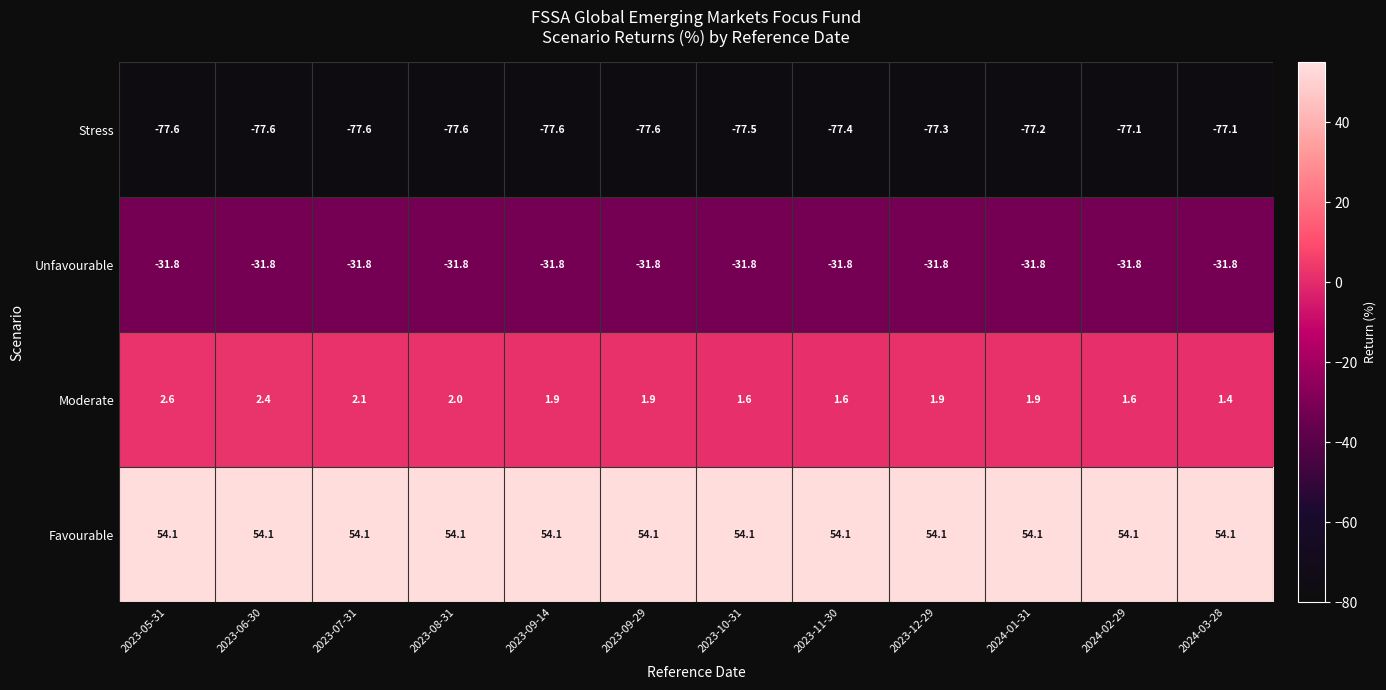

Between 2023-05-31 and 2023-09-29, which series saw the biggest shift?

Moderate